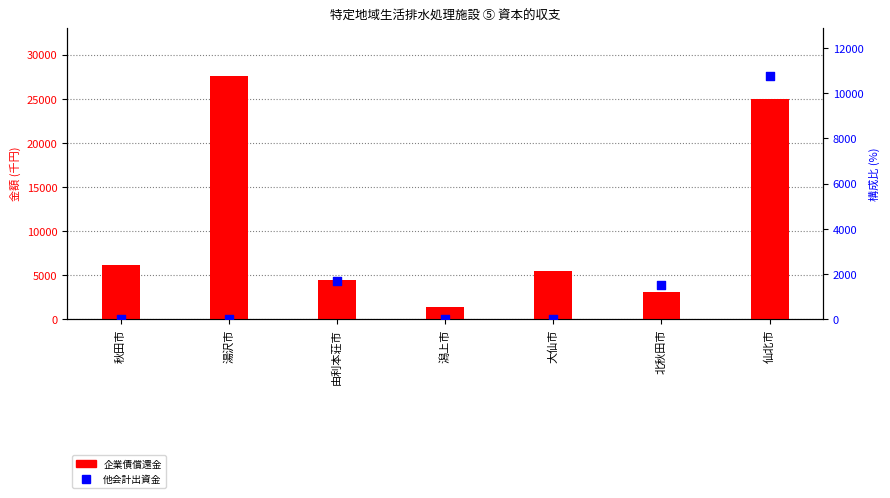

What is the total value across all series at 湯沢市?

27561